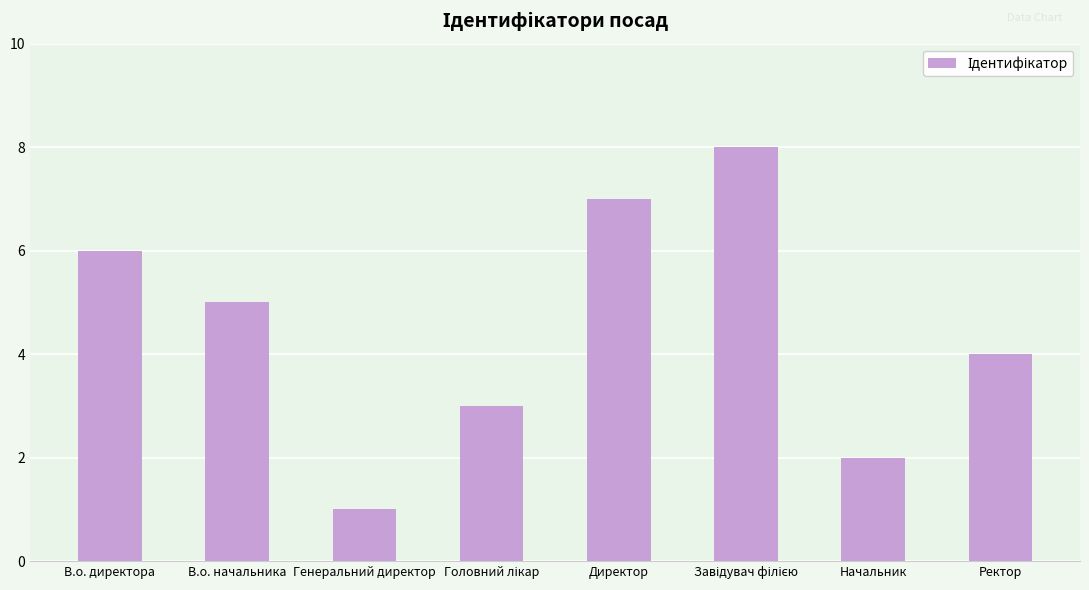

What is the sum of all values?

36